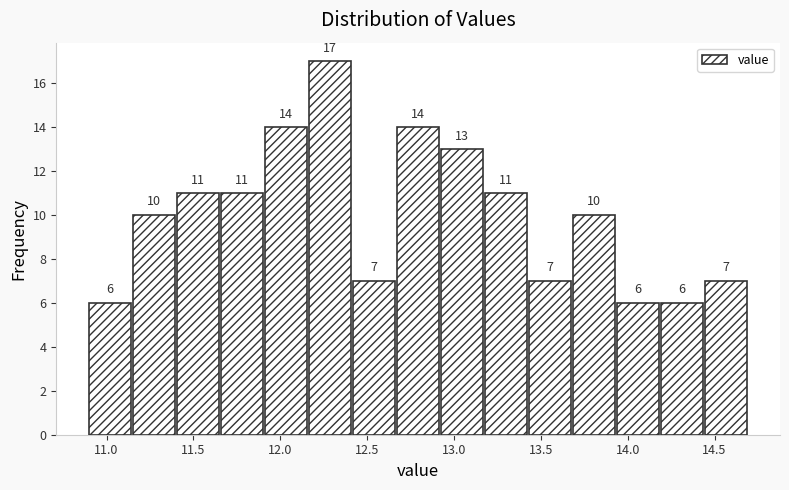

Reading left to right, list every bar in this chart as the range it spans on the x-axis followed by its height. The bar edges are not printed on the chart, so give them approximately, as read against the axis.

10.90 to 11.15: 6
11.15 to 11.40: 10
11.40 to 11.65: 11
11.65 to 11.90: 11
11.90 to 12.15: 14
12.15 to 12.40: 17
12.40 to 12.65: 7
12.65 to 12.95: 14
12.95 to 13.20: 13
13.20 to 13.45: 11
13.45 to 13.70: 7
13.70 to 13.95: 10
13.95 to 14.20: 6
14.20 to 14.45: 6
14.45 to 14.70: 7